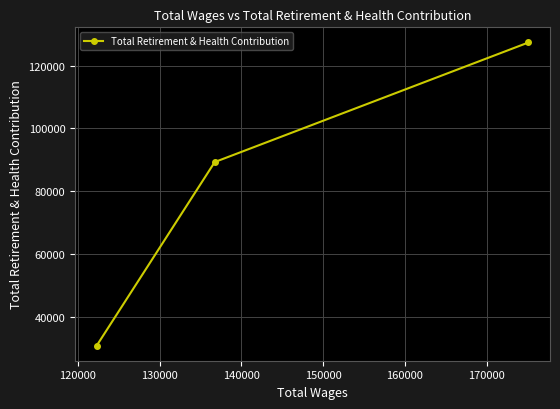

What is the maximum value shown in the chart?

127436